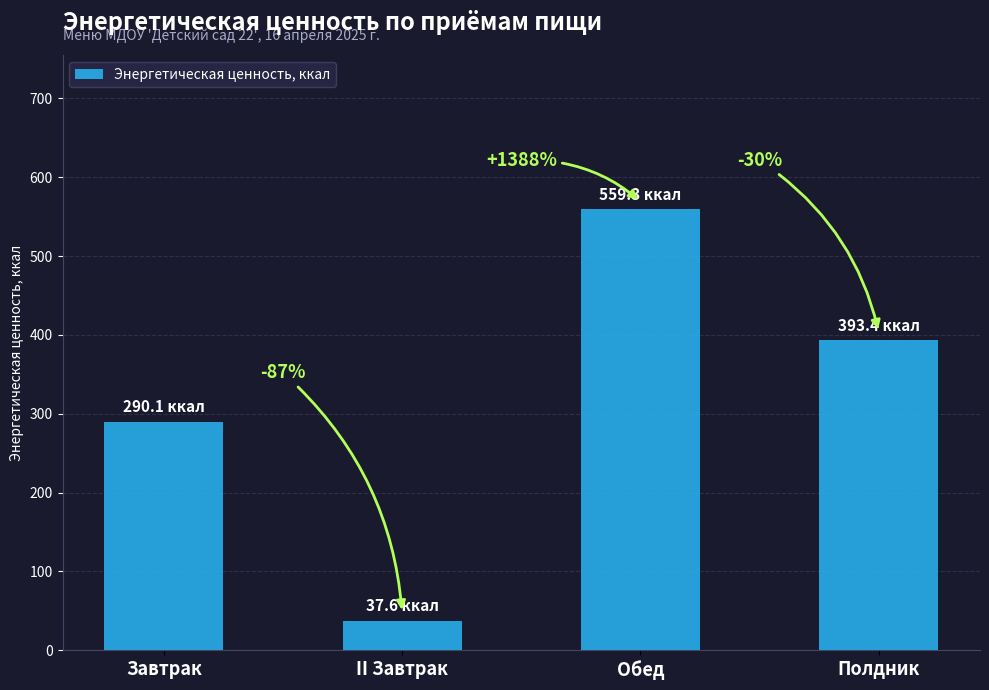

Between Завтрак and Обед, which is larger?

Обед